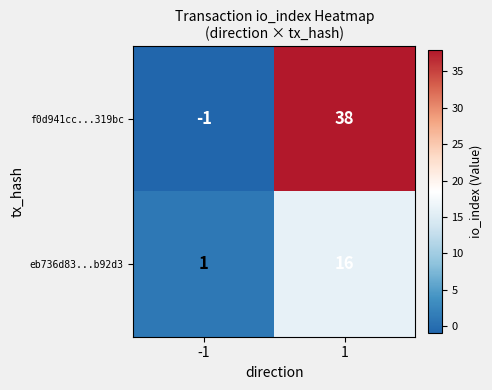

What is the maximum value shown in the chart?

38